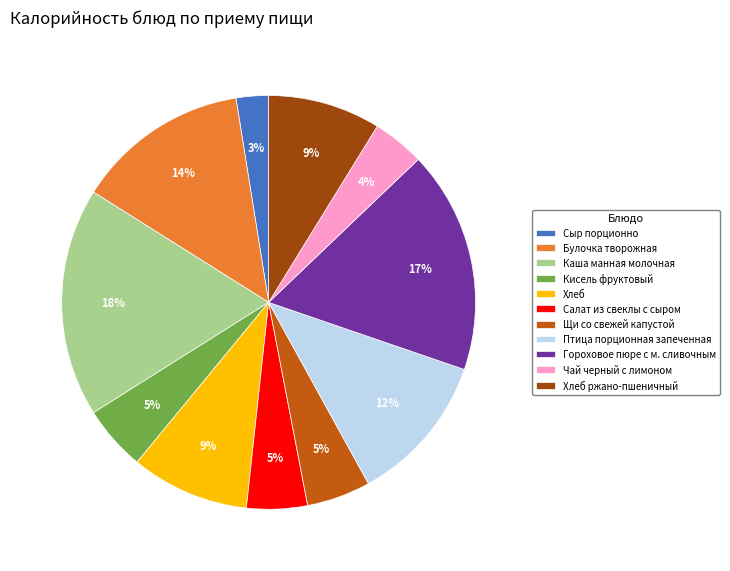

Which slice is the smallest?

Сыр порционно